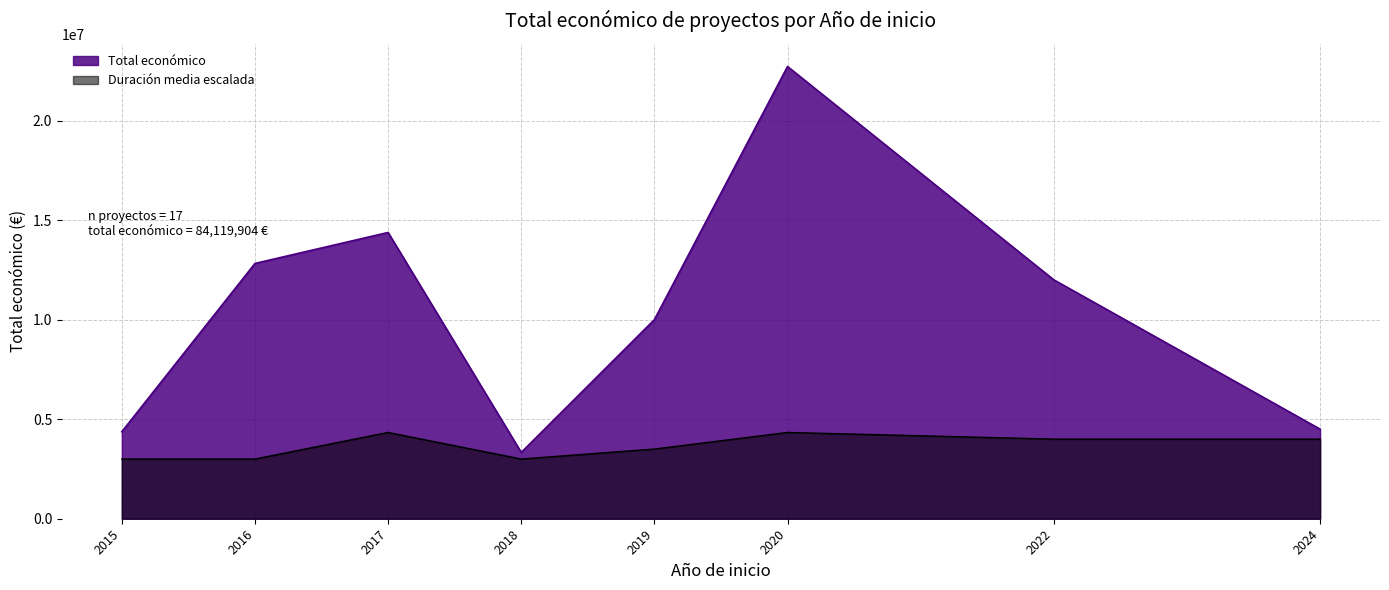

True or false: the data has more than 1 interior local peaks.

True